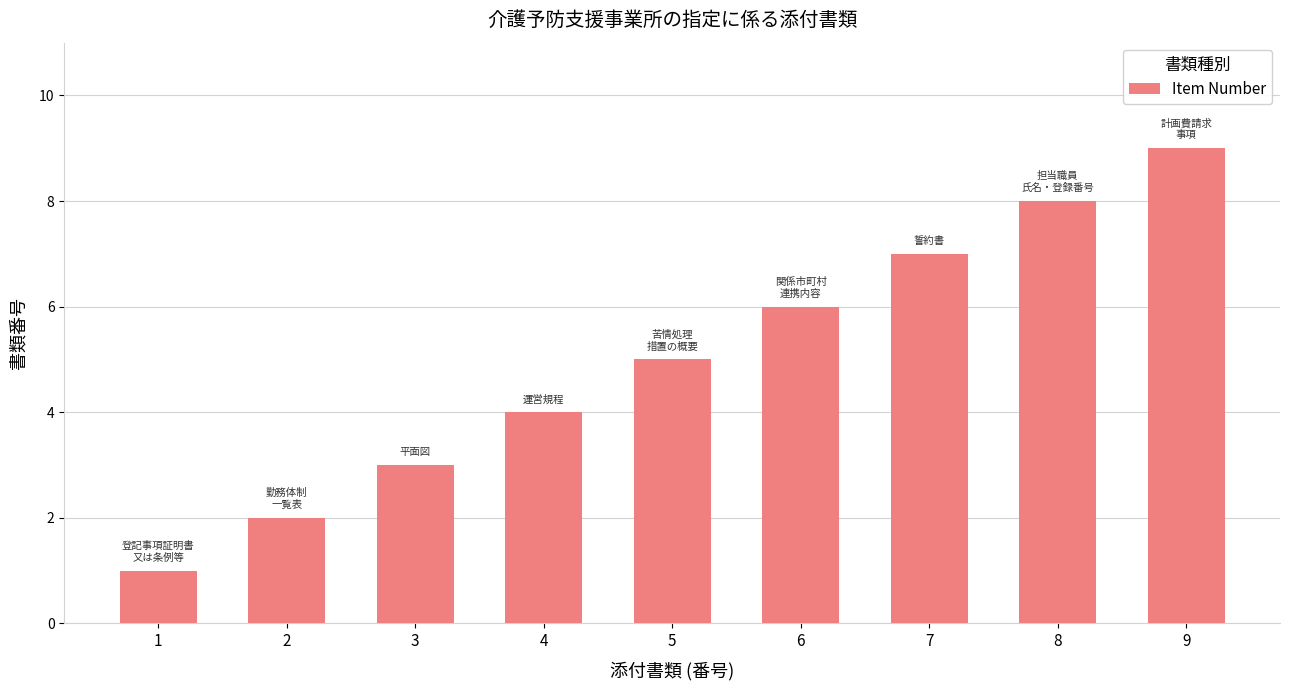

Count the values in the range 3 to 7.

5